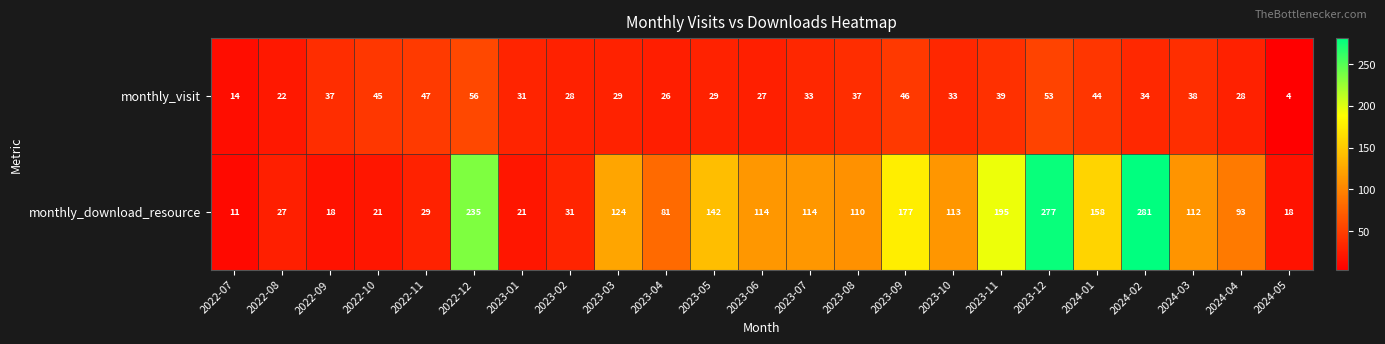

Between 2022-07 and 2024-01, which series saw the biggest shift?

monthly_download_resource